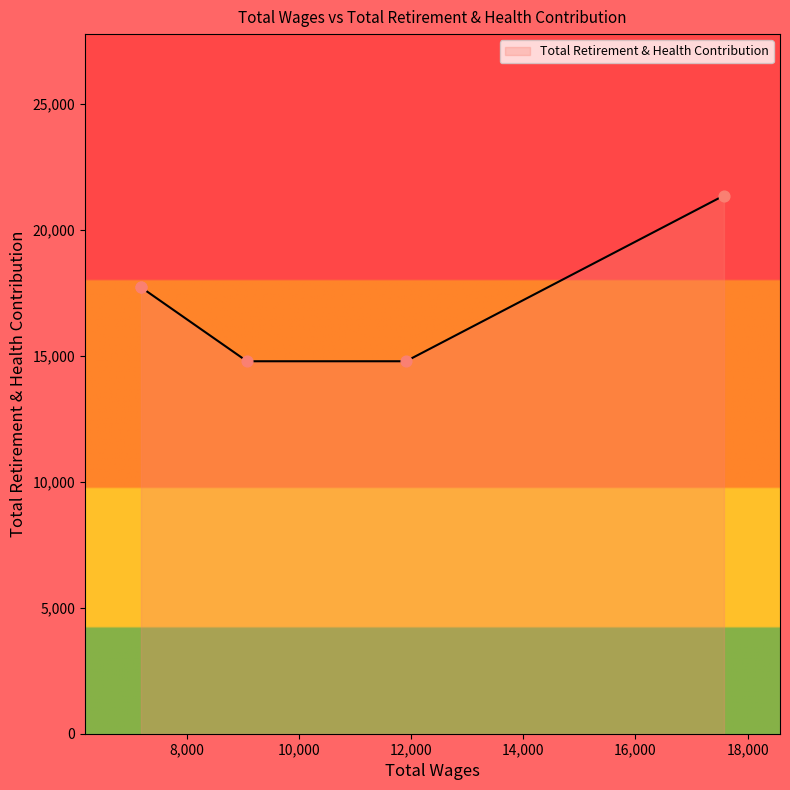

Between 7182.0 and 11907.0, which is larger?

7182.0